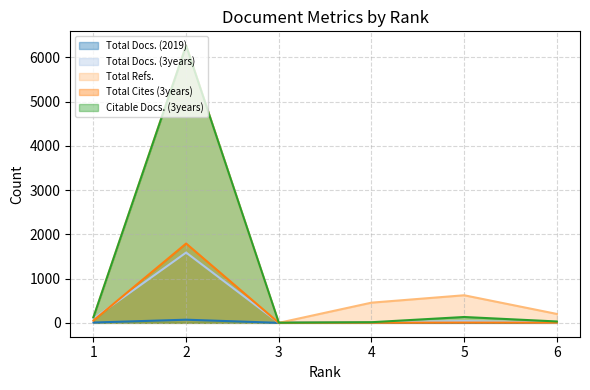

Is it true that Total Docs. (3years) equals 63 at 5?

False